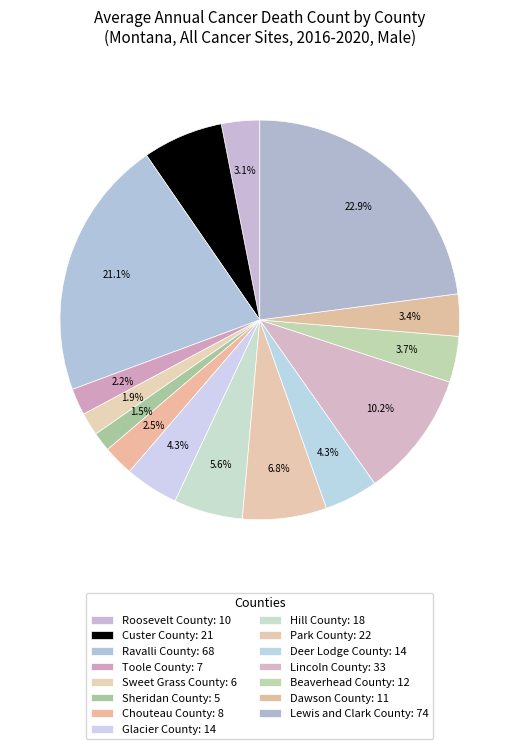

Combined, what portion of the pie is Glacier County and Chouteau County?

6.8%